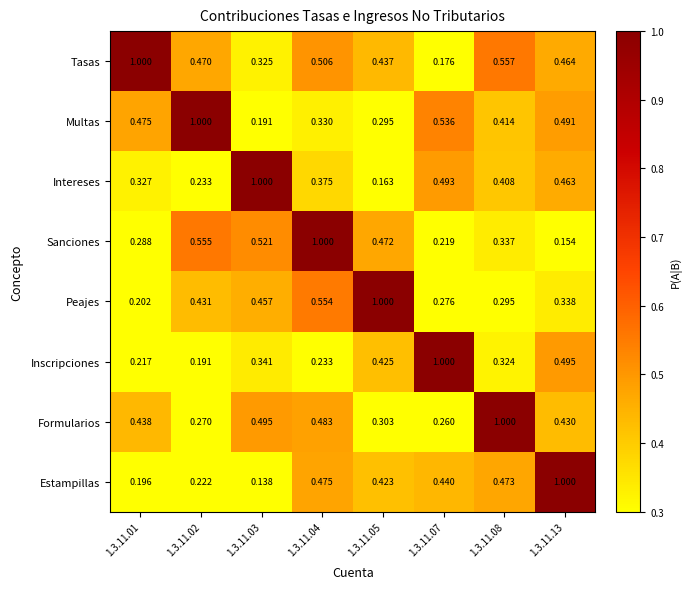

Which series has the widest spread of values?

Estampillas